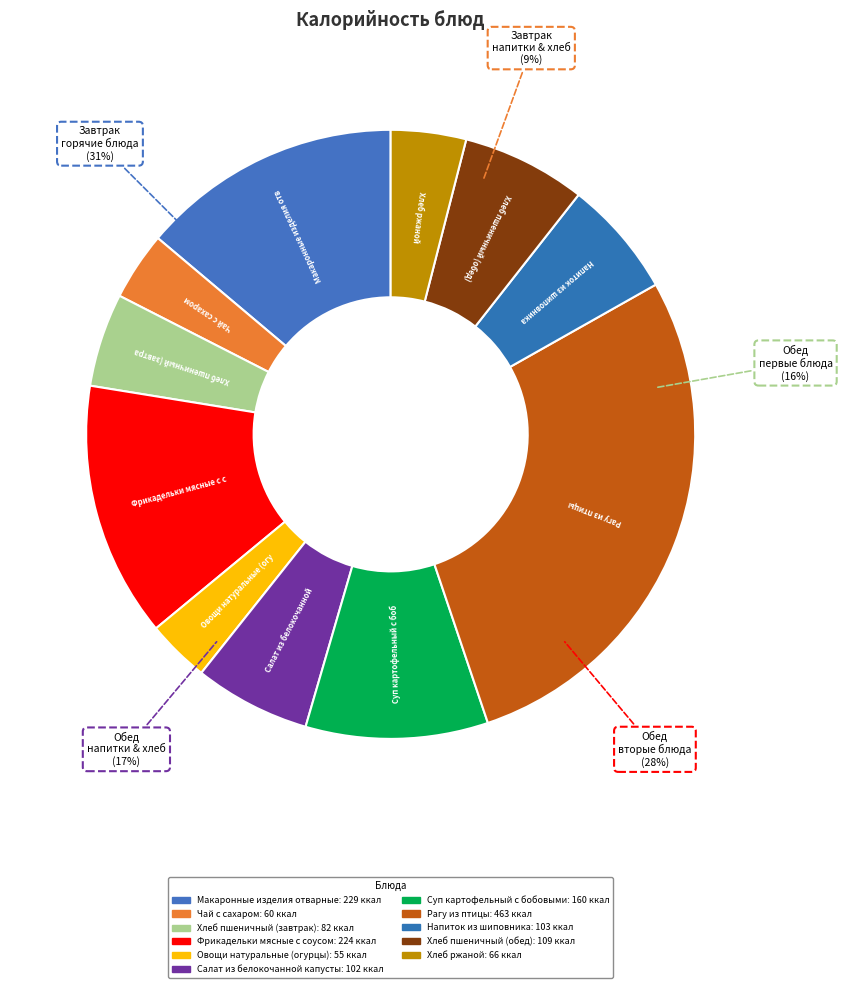

What percentage is the Хлеб ржаной slice, to the nearest percent?

4%